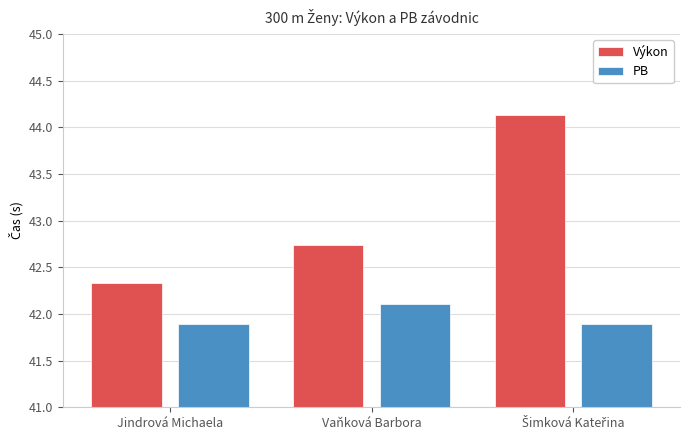

Which category has the lowest value across all series?

Jindrová Michaela